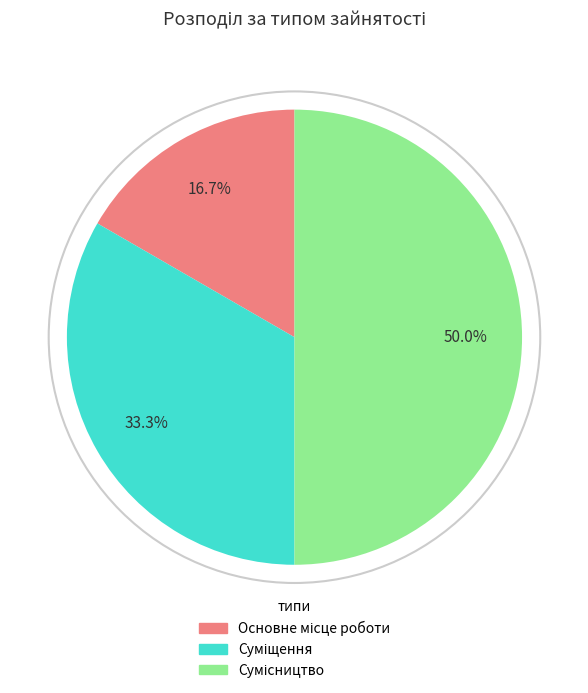

Count the number of slices in the pie.

3